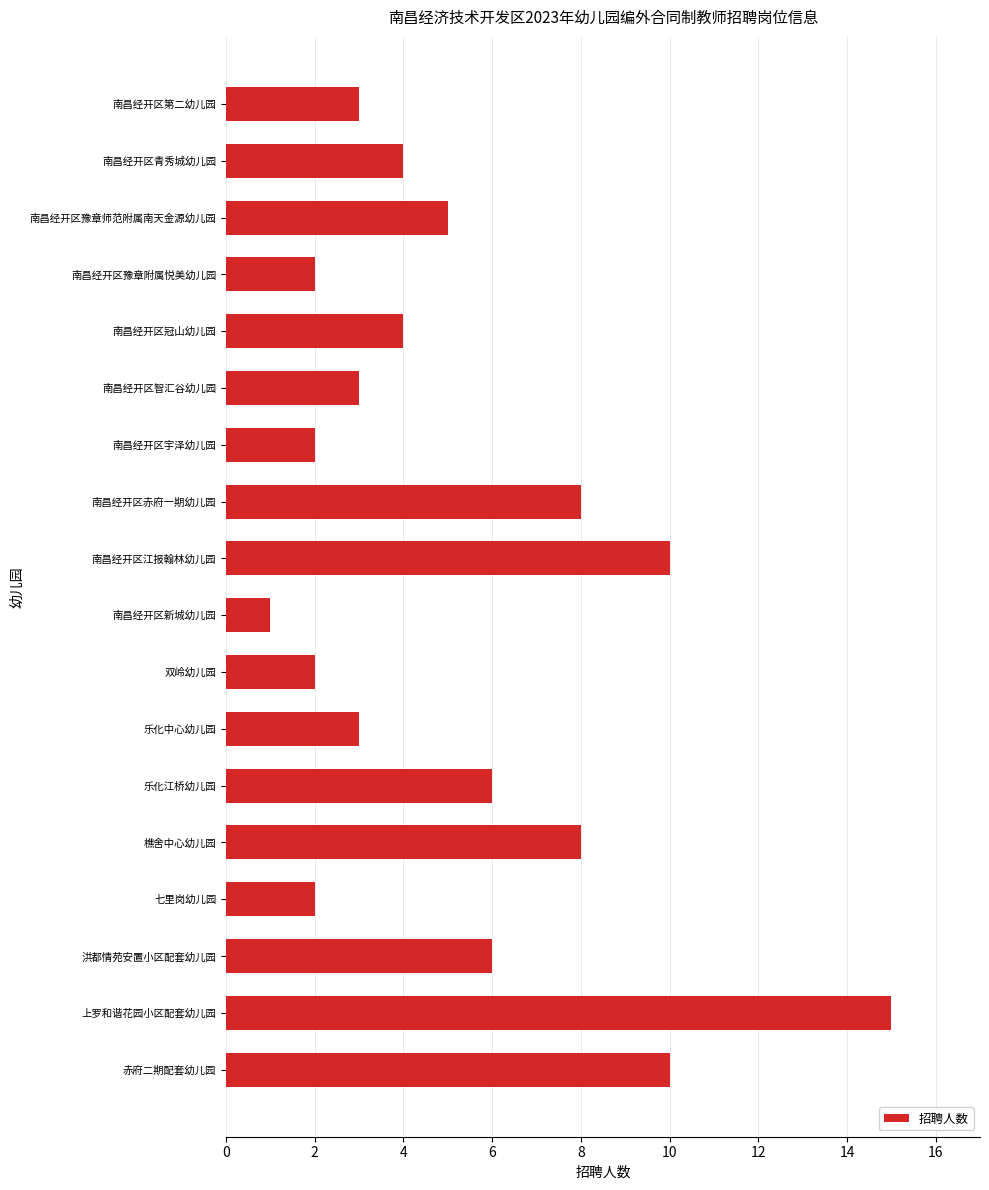

Approximately how many times larger is the value at 洪都情苑安置小区配套幼儿园 compared to 双岭幼儿园?

3.0